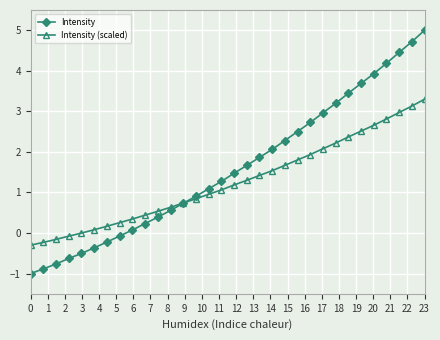

What are all the series names shown in the legend?

Intensity, Intensity (scaled)